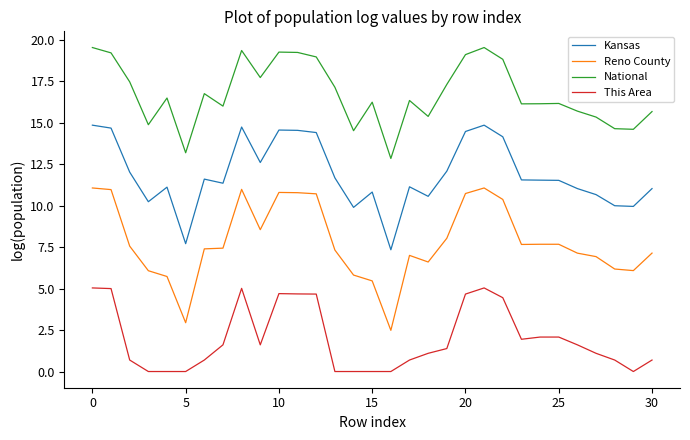

In National, how many points are lower than both neighbors (excluding endpoints)?

9